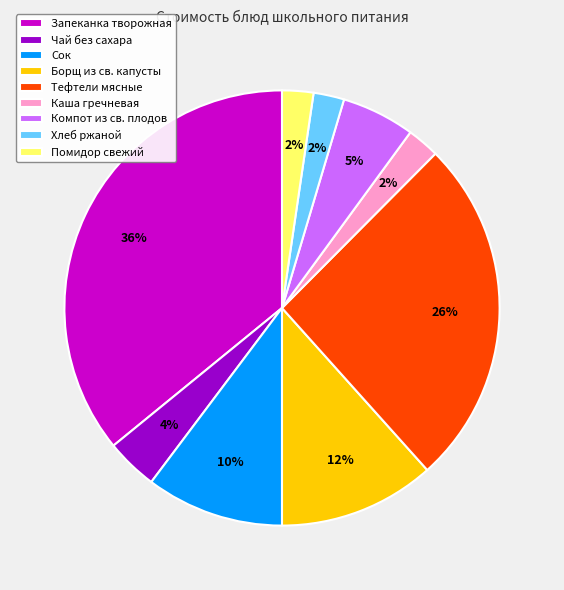

The Запеканка творожная slice represents 44% of the pie. True or false?

False